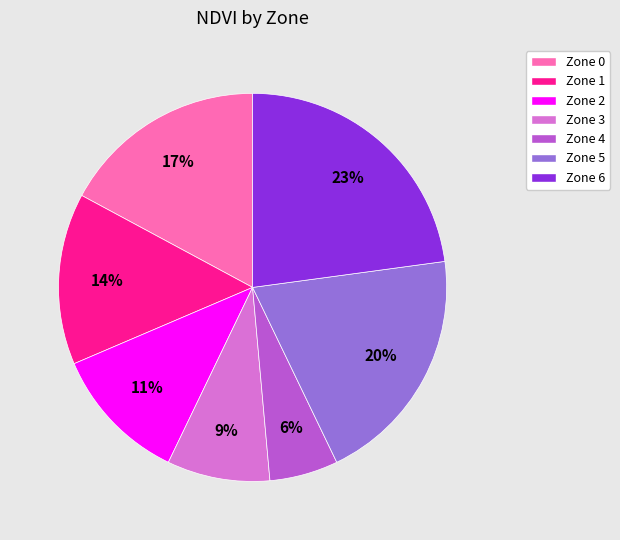

What is the smallest slice in the pie chart?

Zone 4